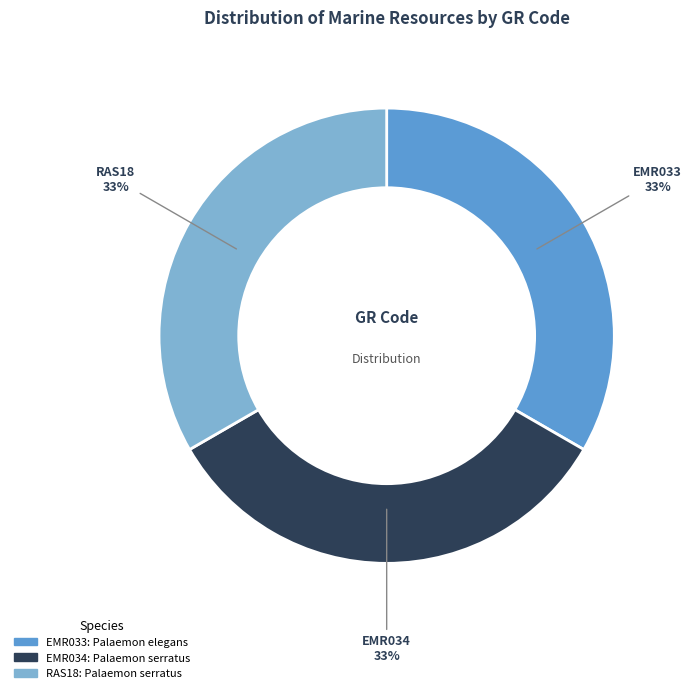

Is RAS18 the majority of the pie?

No